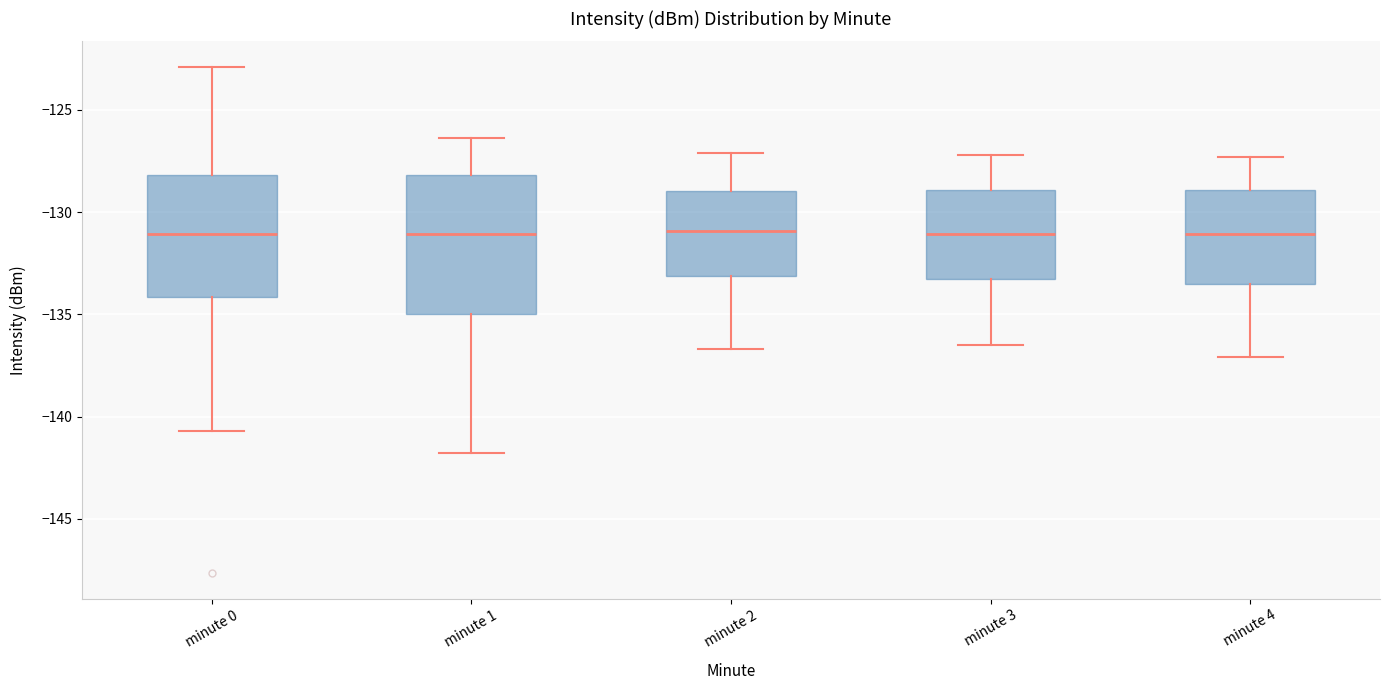

Where does the median line of the box for minute 4 sit on the y-axis? The values are not printed on the chart, so give them approximately, as read against the axis.

-131.0